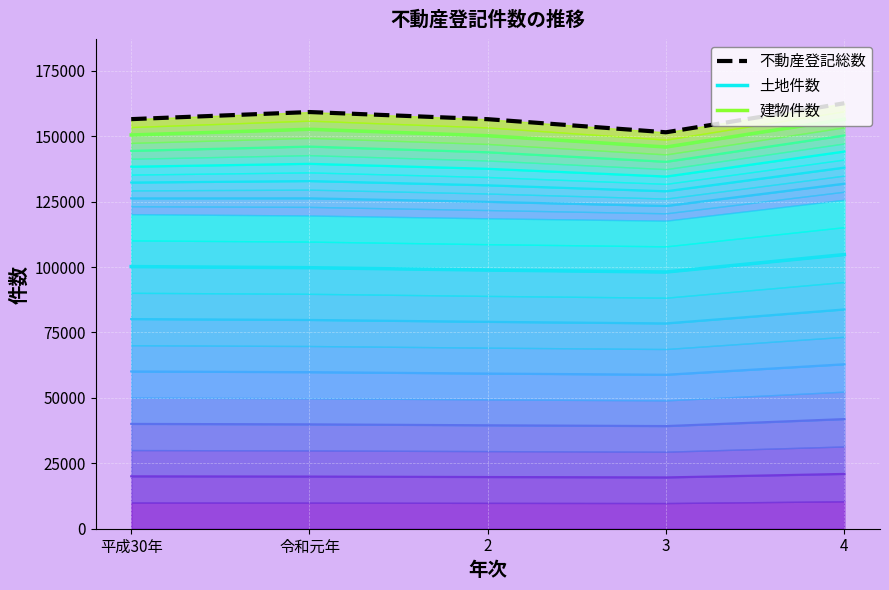

List the labels in order of 建物件数レベル5 value, largest first.

4, 令和元年, 平成30年, 2, 3